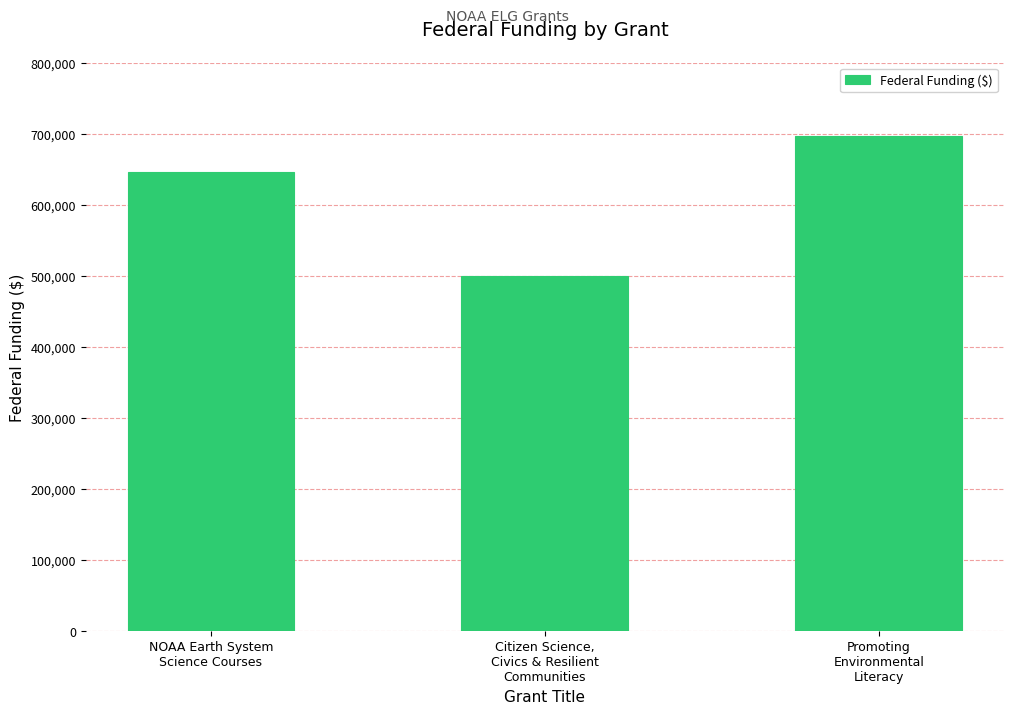

Reading right to left, extract all data points from this chart.

696672	500000	645815